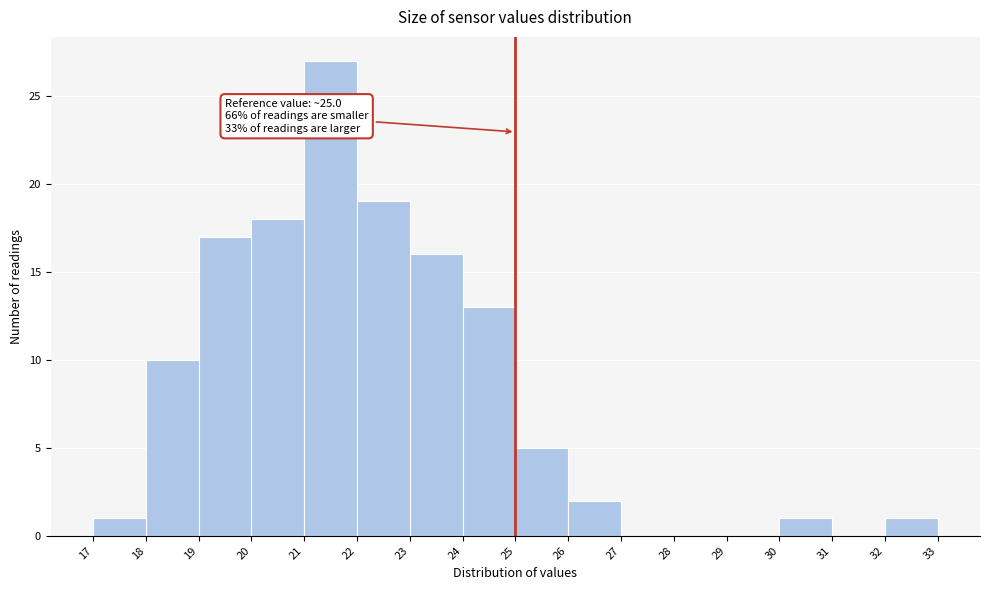

Which range on the x-axis has the tallest bar?

21 to 22